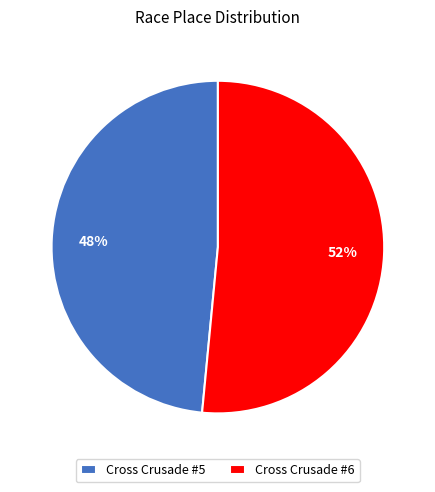

True or false: Cross Crusade #6 accounts for 52% of the total.

True